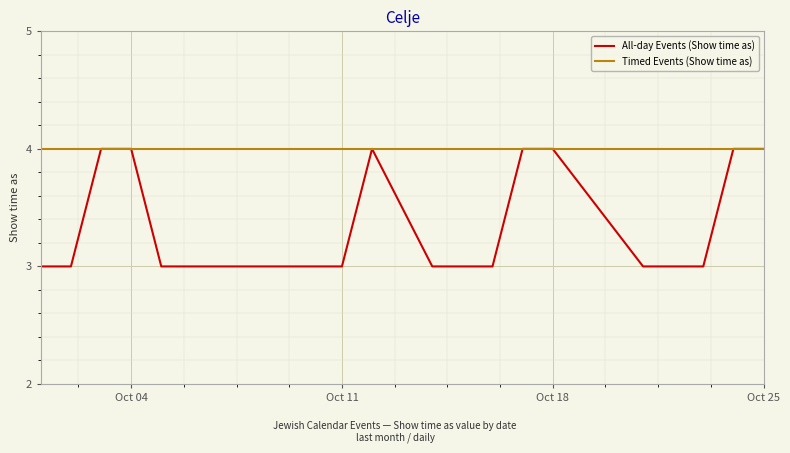

List the series in order of their overall mean, highest first.

Timed Events (Show time as), All-day Events (Show time as)